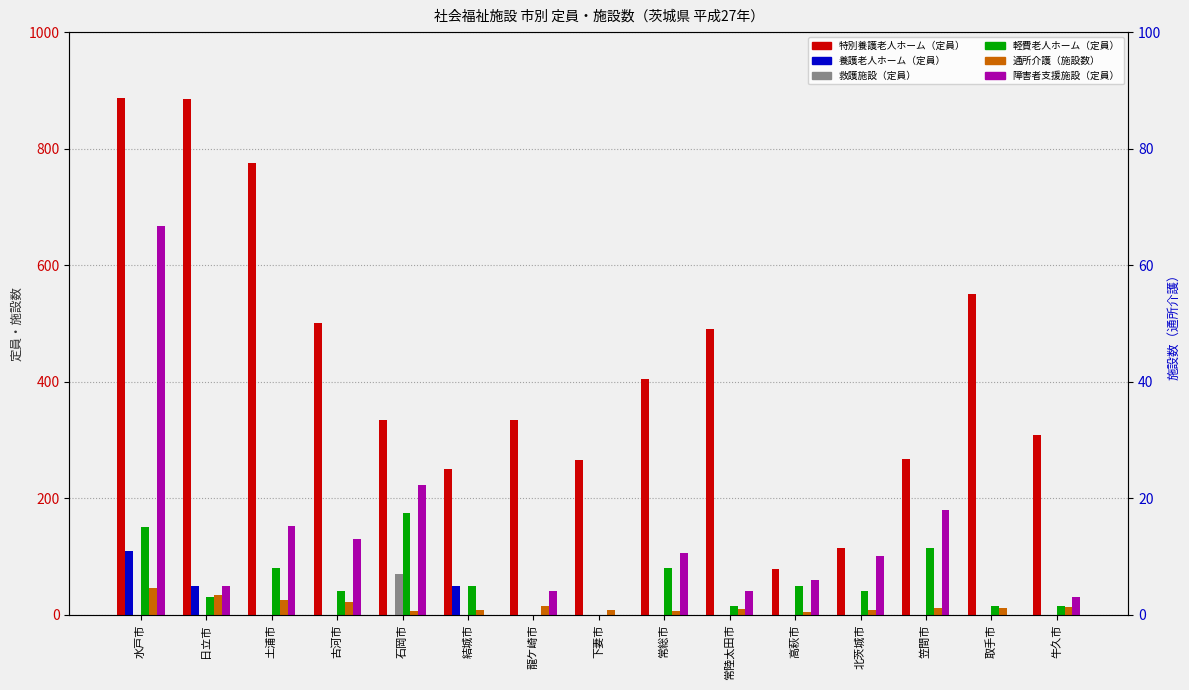

Which label corresponds to the largest value in the chart?

水戸市